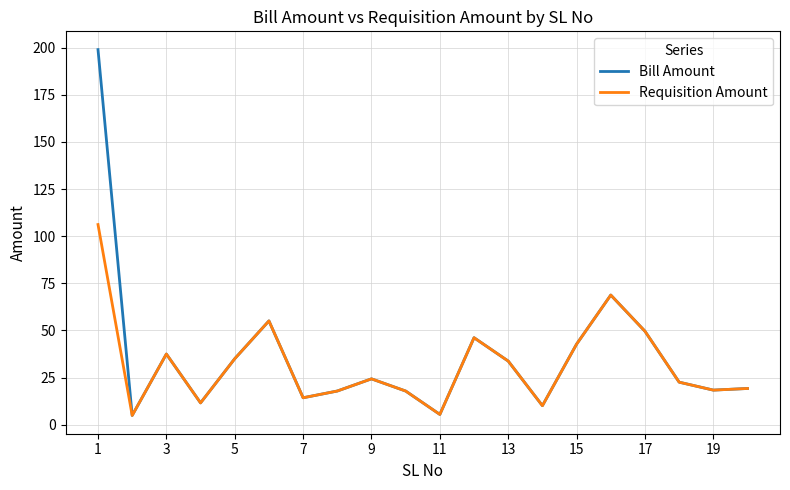

List the series in order of their peak value, lowest first.

Requisition Amount, Bill Amount